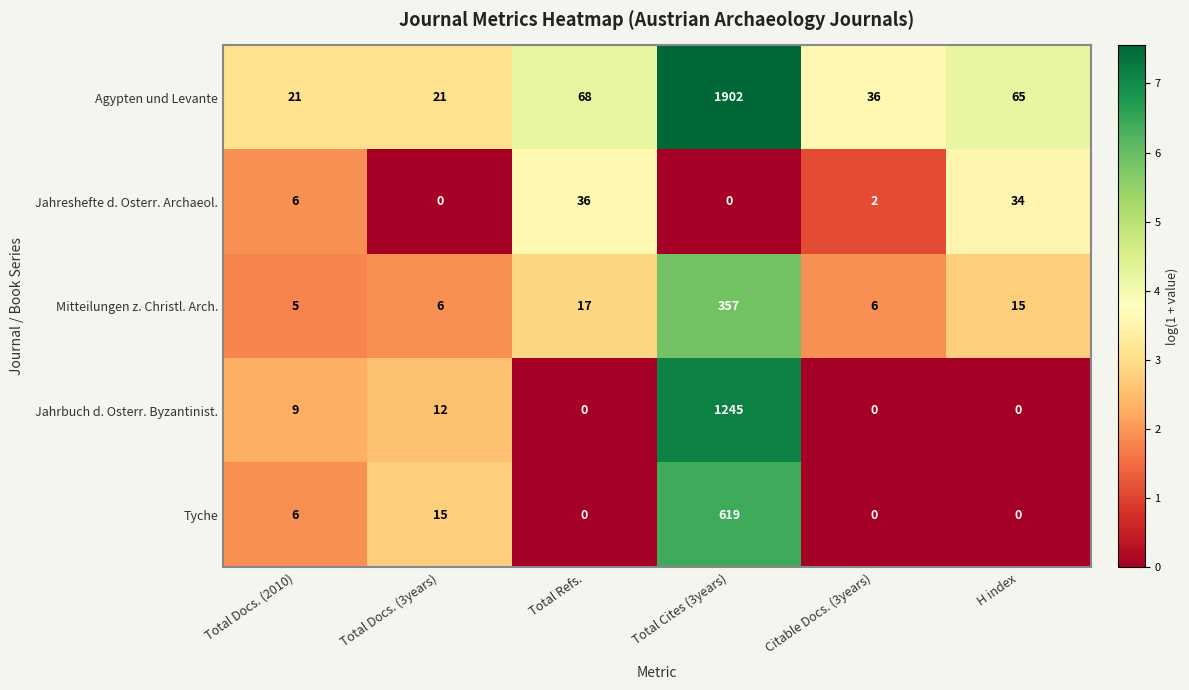

List the series in order of their peak value, highest first.

Agypten und Levante, Jahrbuch d. Osterr. Byzantinist., Tyche, Mitteilungen z. Christl. Arch., Jahreshefte d. Osterr. Archaeol.